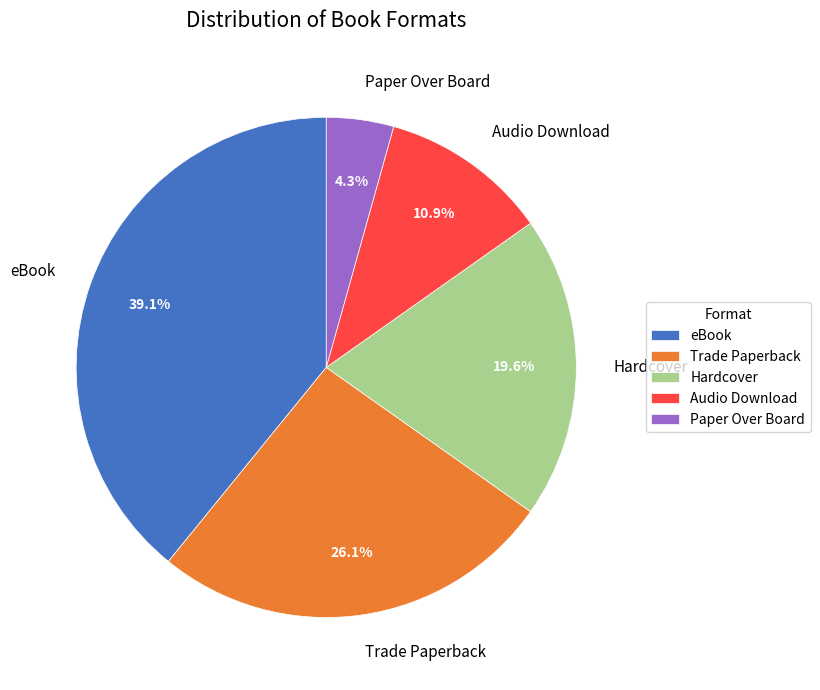

Count the number of slices in the pie.

5